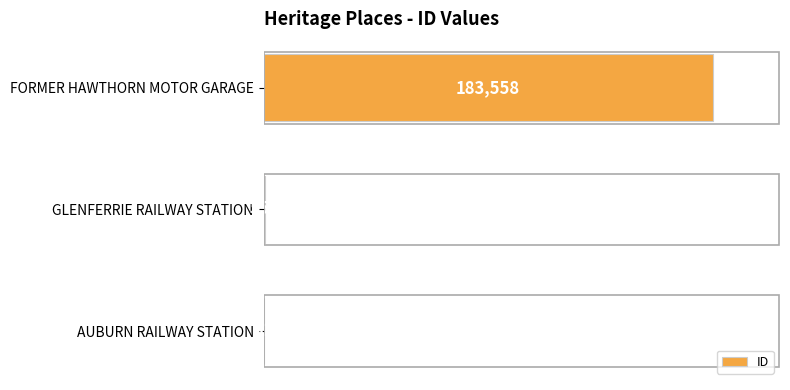

What is the average value?

61381